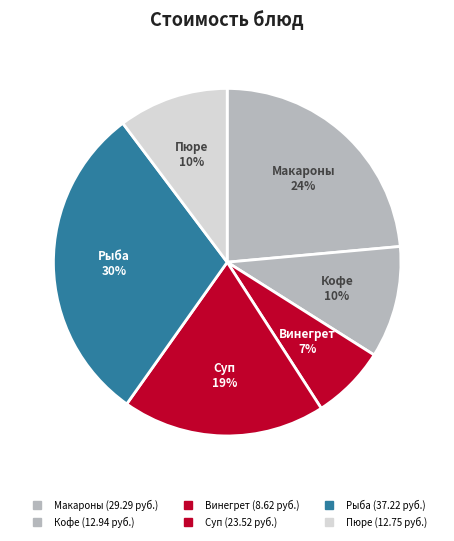

How many slices are in this pie chart?

6